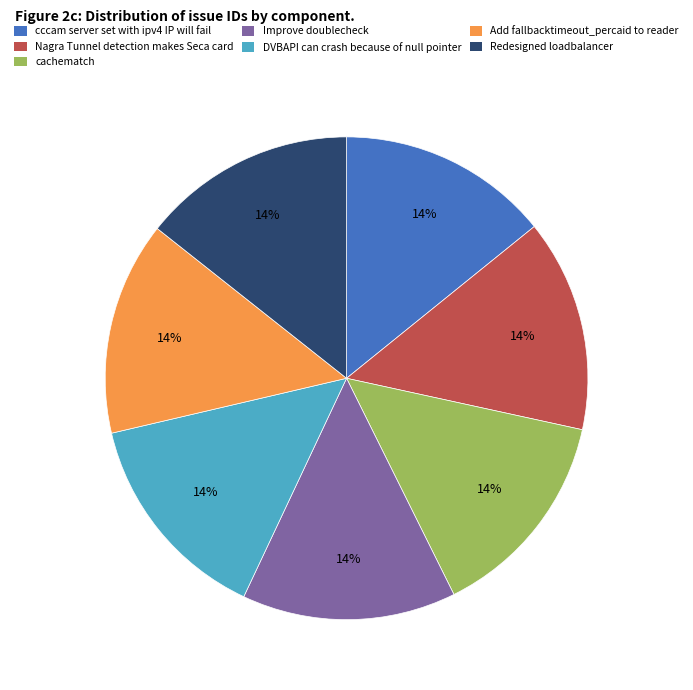

Combined, do Add fallbacktimeout_percaid to reader and DVBAPI can crash because of null pointer account for over 50%?

No